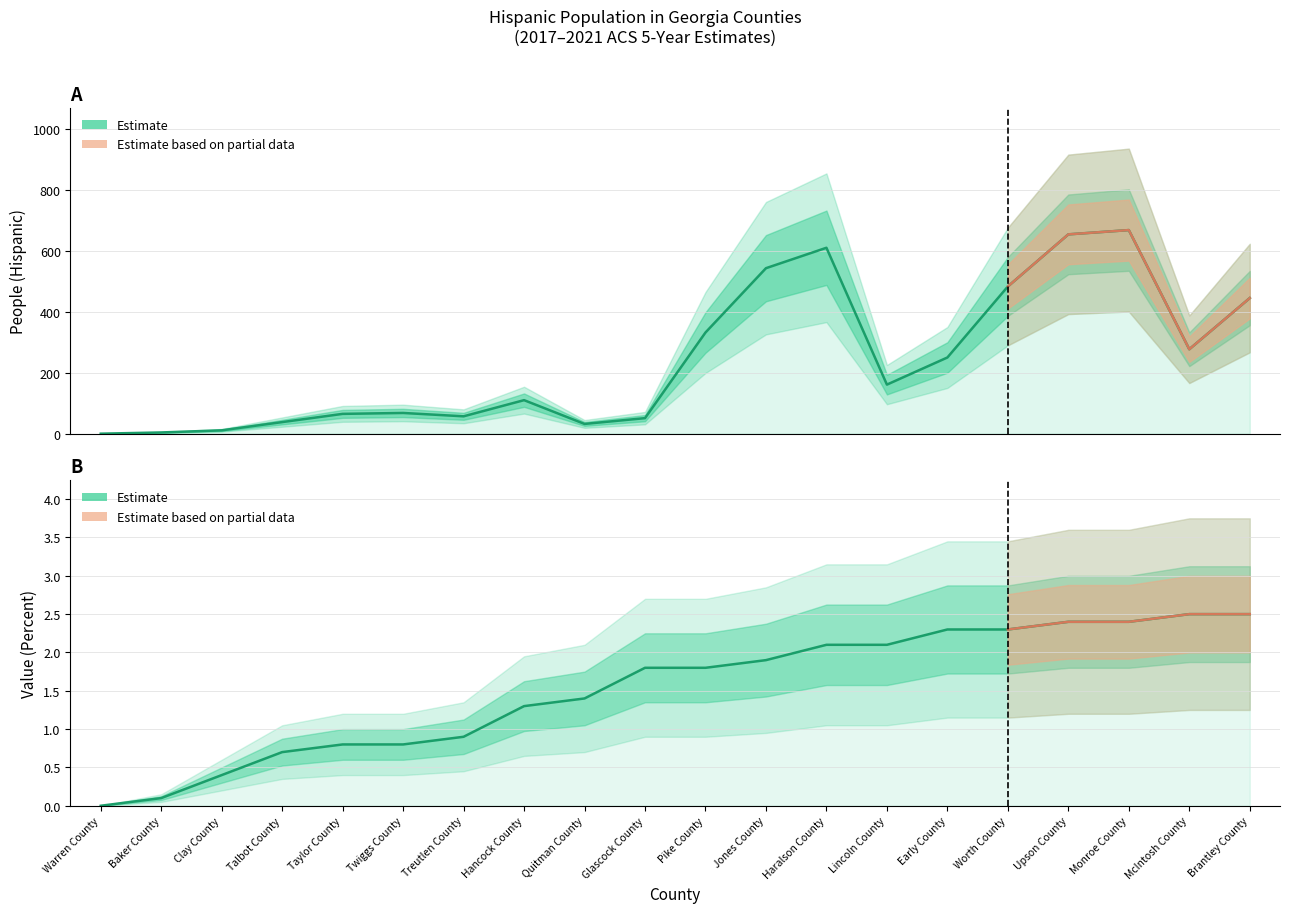

The value of Value (Percent) at Haralson County is 0.7. True or false?

False